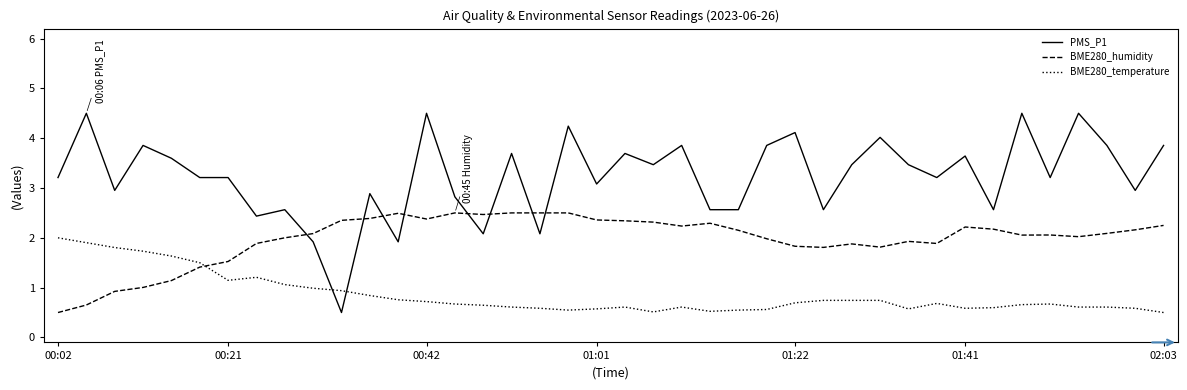

Which series has the largest total across all categories?

PMS_P1